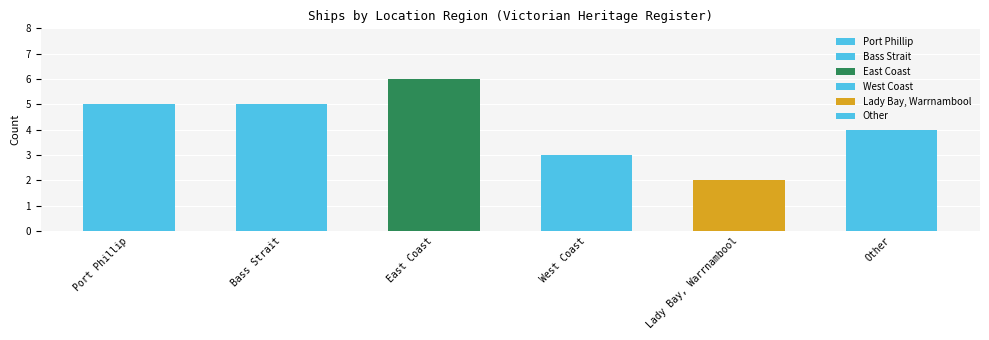

What is the minimum value shown in the chart?

2